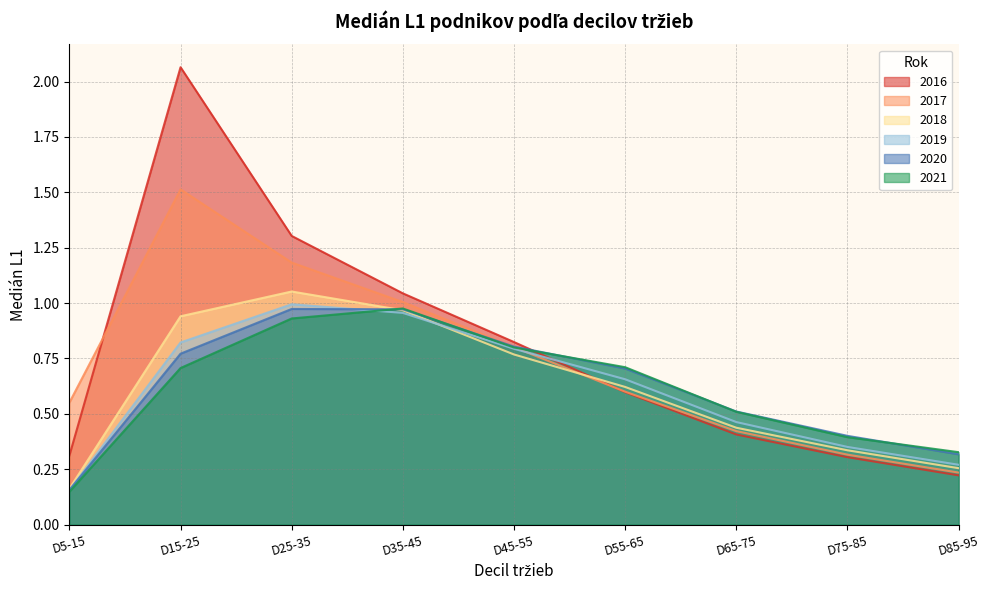

At how many categories does at least one series exceed 0?

9